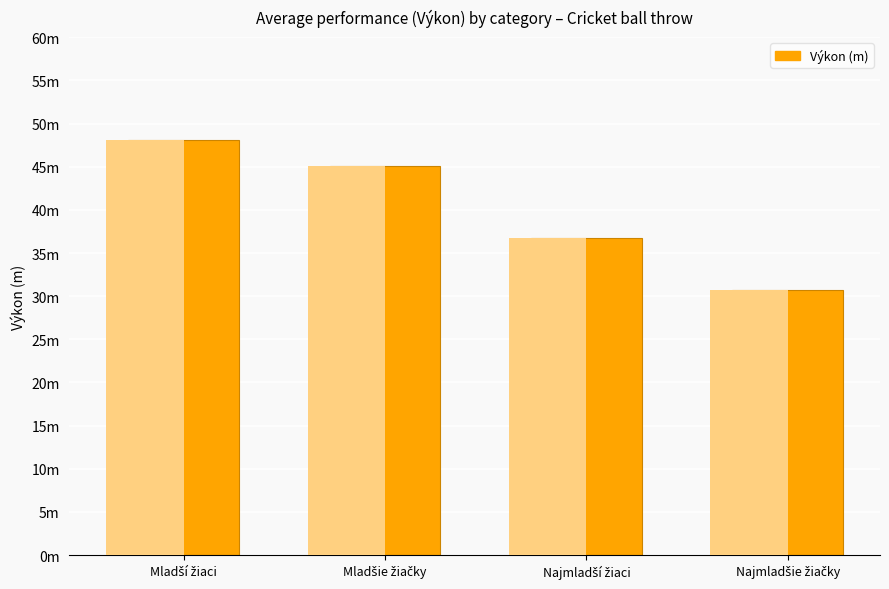

What is the label of the 4th bar from the left?

Najmladšie žiačky